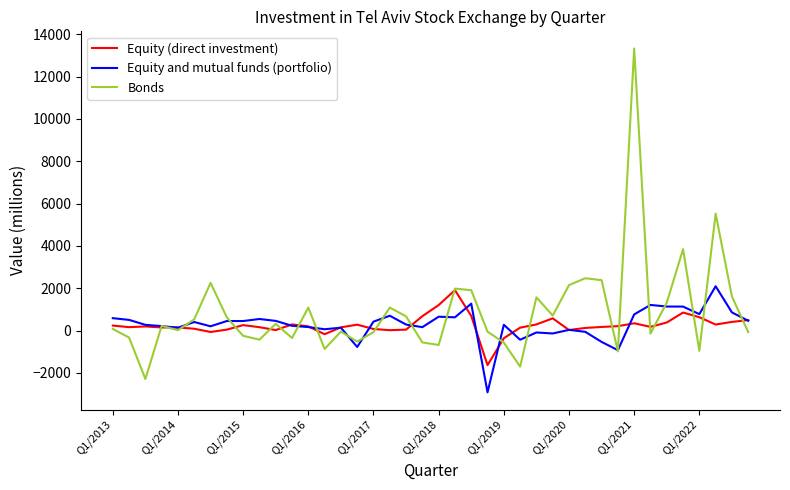

What is the minimum value shown in the chart?

-2916.0